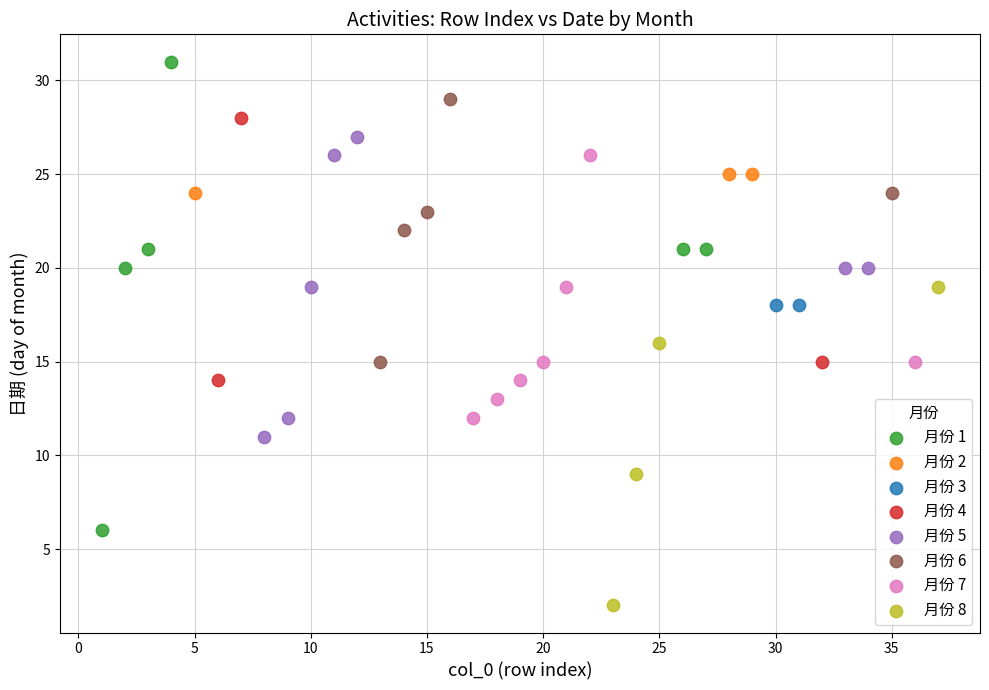

Which series contains the highest Y value?

月份 1